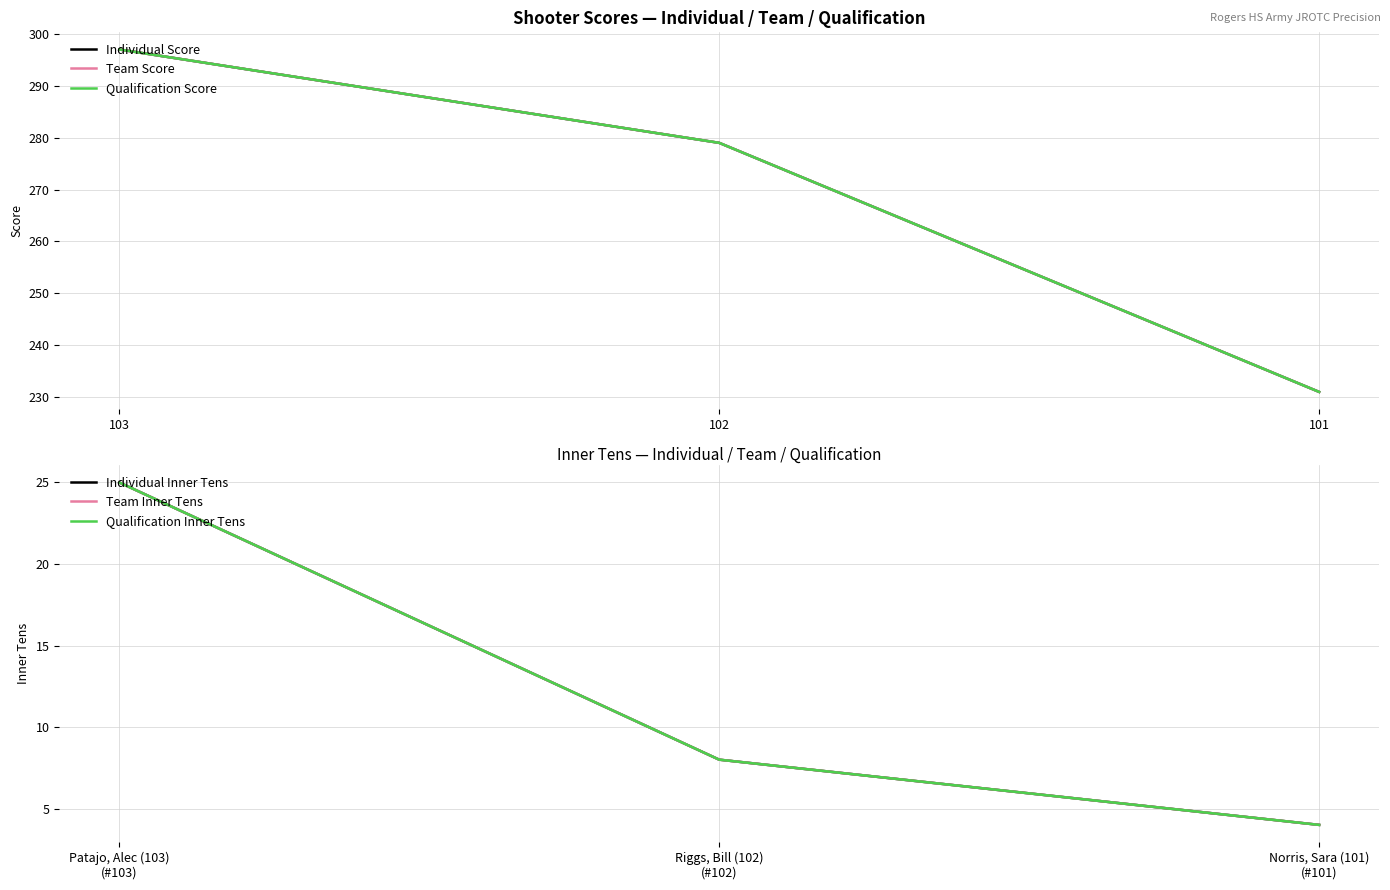

What is the difference between the highest and lowest values at 102?

271